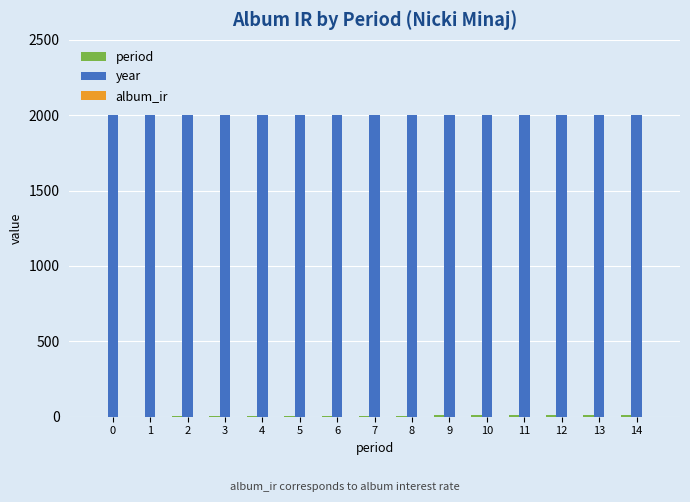

What is the greatest value displayed?

2000